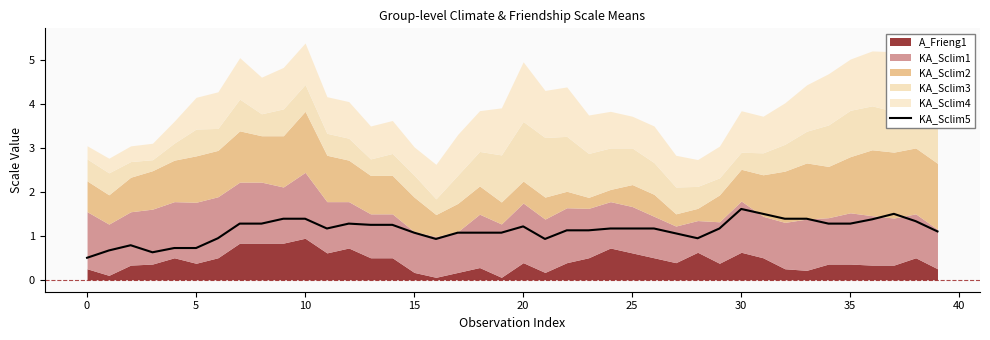

What is the label of the 2nd point from the right?

38